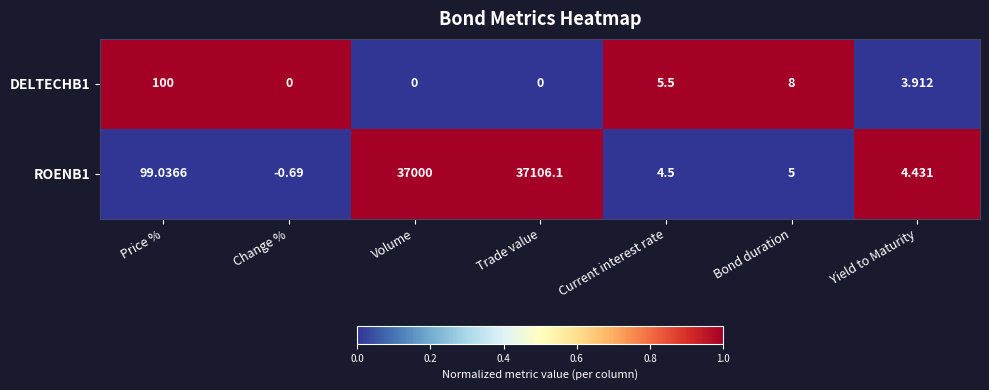

At which label does ROENB1 first exceed 5?

Price %